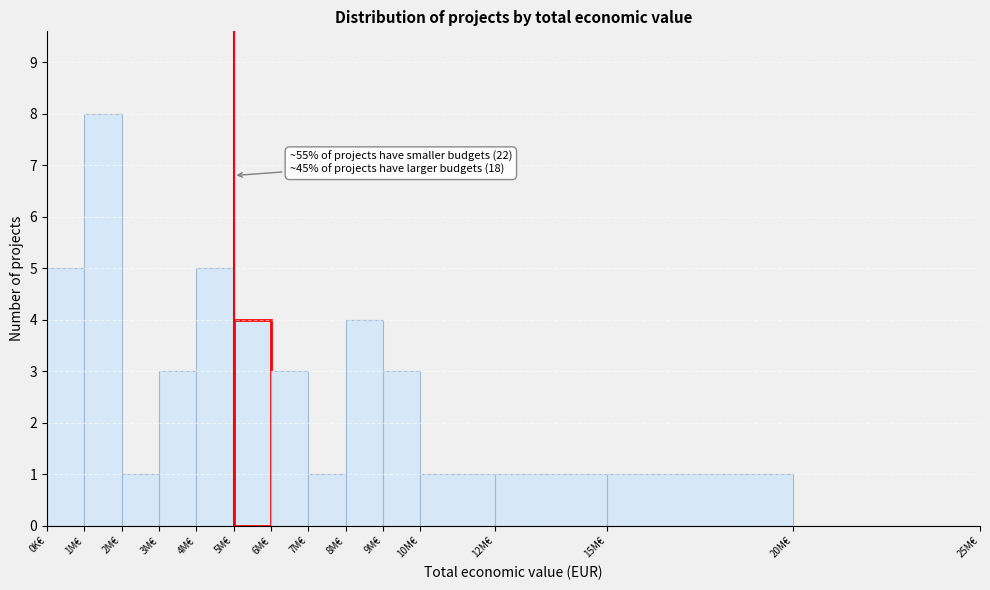

Reading right to left, transcribe all the data shown in this chart.

20M€=0	15M€=1	12M€=1	10M€=1	9M€=3	8M€=4	7M€=1	6M€=3	5M€=4	4M€=5	3M€=3	2M€=1	1M€=8	0K€=5